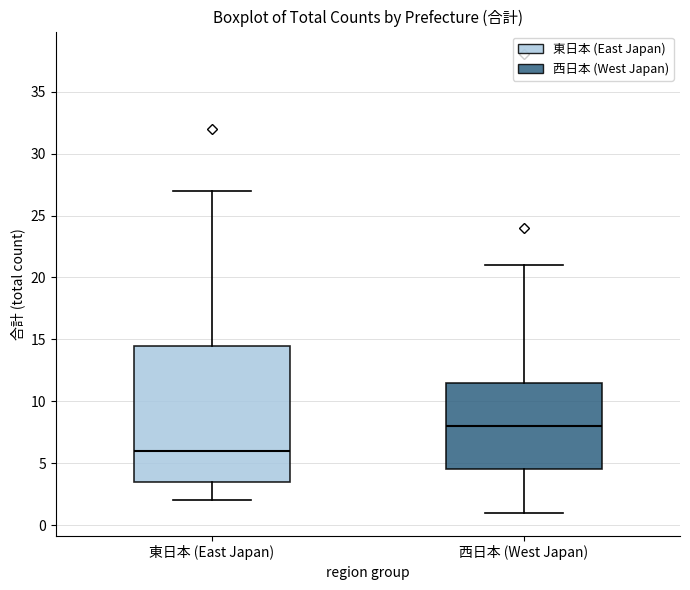

Reading left to right, read every box against the y-axis: the position of its median line, the range the box covers, and the ends of its whiskers. The values are not printed on the chart, so give them approximately, as read against the axis.

東日本 (East Japan): median 6.0, box 3.5 to 14.5, whiskers 2.0 to 27.0
西日本 (West Japan): median 8.0, box 4.5 to 11.5, whiskers 1.0 to 21.0